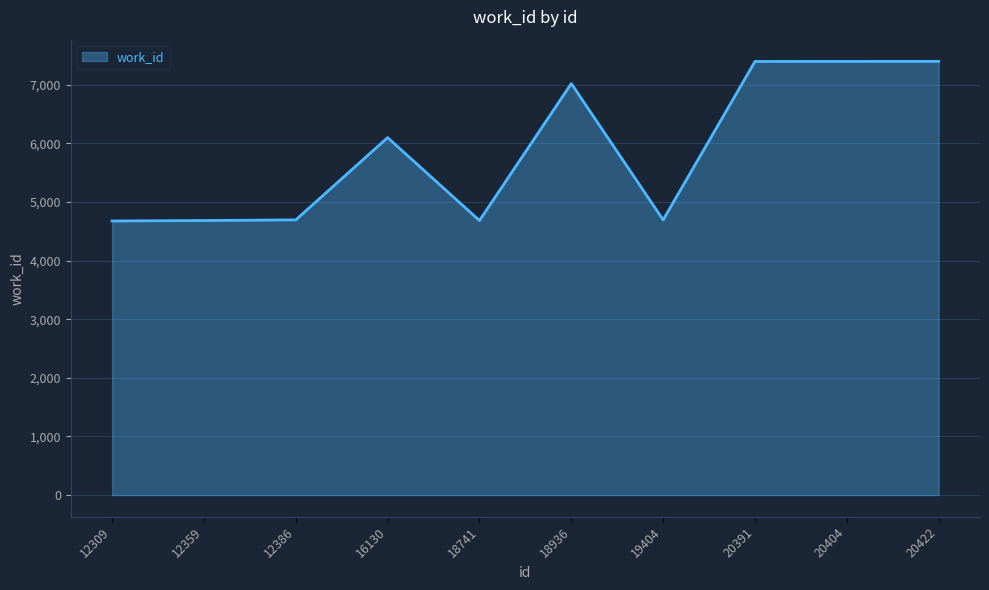

Between 20404 and 19404, which is larger?

20404